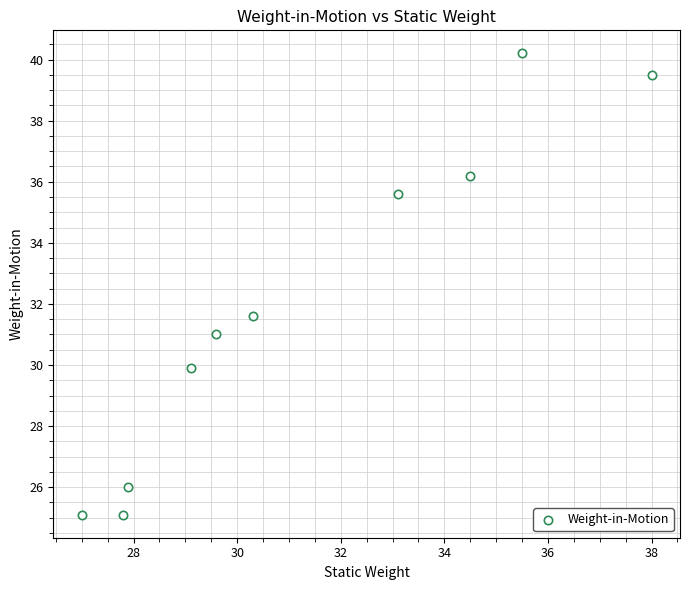

What Y value in the scatter plot is closest to 32?

31.6